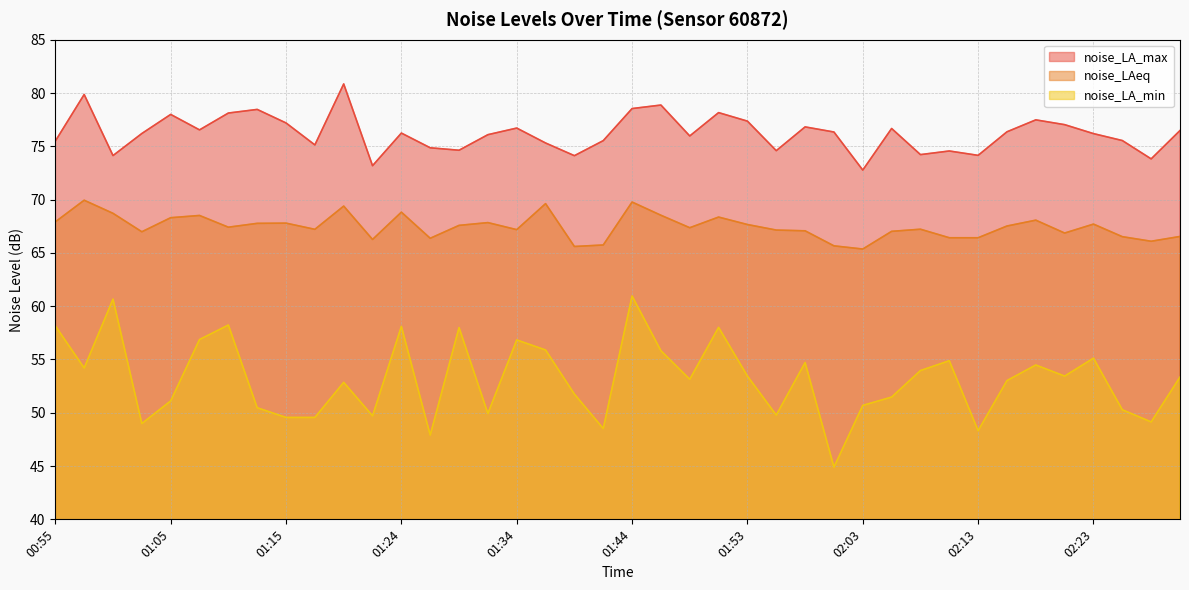

Reading left to right, list all the values displayed in this chart.

noise_LA_min: 00:55=58.1	00:58=54.2	01:00=60.7	01:02=49.0	01:05=51.1	01:07=56.9	01:10=58.2	01:12=50.5	01:15=49.6	01:17=49.6	01:19=52.9	01:22=49.7	01:24=58.1	01:27=47.9	01:29=58.0	01:32=49.9	01:34=56.8	01:36=55.9	01:39=51.8	01:41=48.5	01:44=61.0	01:46=55.8	01:49=53.1	01:51=58.0	01:53=53.4	01:56=49.8	01:58=54.7	02:01=44.9	02:03=50.7	02:06=51.5	02:08=54.0	02:10=54.9	02:13=48.3	02:15=53.0	02:18=54.5	02:20=53.4	02:23=55.1	02:25=50.3	02:27=49.1	02:30=53.4
noise_LAeq: 00:55=67.9	00:58=69.9	01:00=68.7	01:02=67.0	01:05=68.3	01:07=68.5	01:10=67.4	01:12=67.8	01:15=67.8	01:17=67.2	01:19=69.4	01:22=66.3	01:24=68.8	01:27=66.4	01:29=67.6	01:32=67.8	01:34=67.2	01:36=69.6	01:39=65.6	01:41=65.7	01:44=69.8	01:46=68.5	01:49=67.4	01:51=68.4	01:53=67.7	01:56=67.1	01:58=67.1	02:01=65.7	02:03=65.4	02:06=67.0	02:08=67.2	02:10=66.4	02:13=66.4	02:15=67.5	02:18=68.1	02:20=66.9	02:23=67.7	02:25=66.5	02:27=66.1	02:30=66.5
noise_LA_max: 00:55=75.5	00:58=79.9	01:00=74.1	01:02=76.2	01:05=78.0	01:07=76.5	01:10=78.1	01:12=78.5	01:15=77.2	01:17=75.1	01:19=80.8	01:22=73.2	01:24=76.2	01:27=74.9	01:29=74.6	01:32=76.1	01:34=76.7	01:36=75.3	01:39=74.1	01:41=75.5	01:44=78.5	01:46=78.9	01:49=76.0	01:51=78.2	01:53=77.4	01:56=74.6	01:58=76.8	02:01=76.3	02:03=72.8	02:06=76.7	02:08=74.2	02:10=74.6	02:13=74.2	02:15=76.4	02:18=77.5	02:20=77.0	02:23=76.2	02:25=75.5	02:27=73.8	02:30=76.5